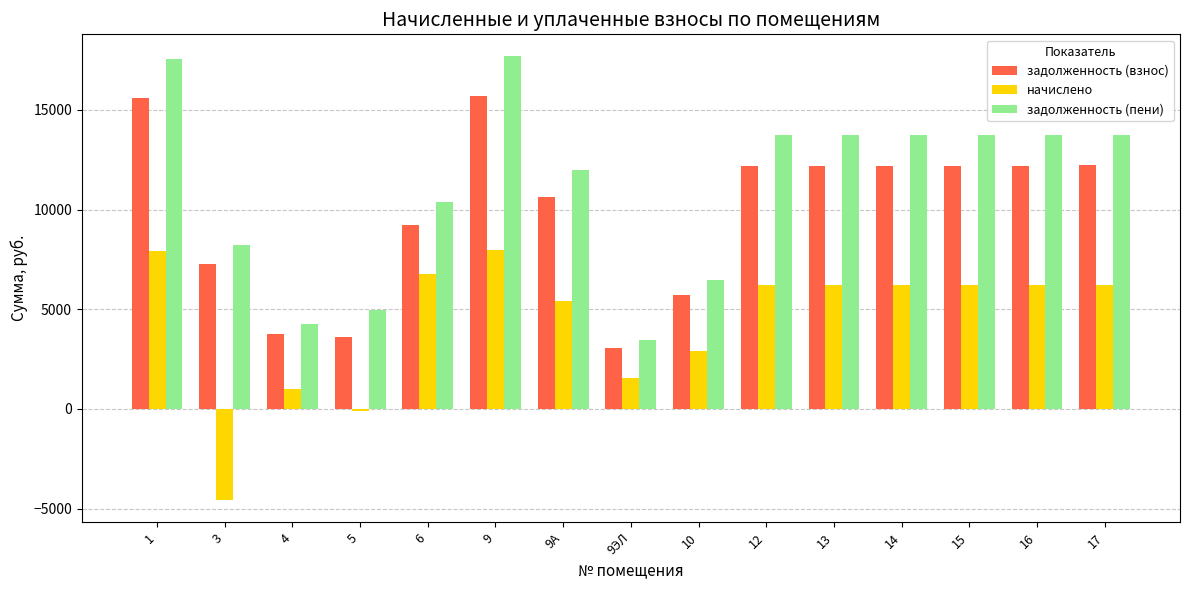

What is the label of the 11th bar from the left?

13